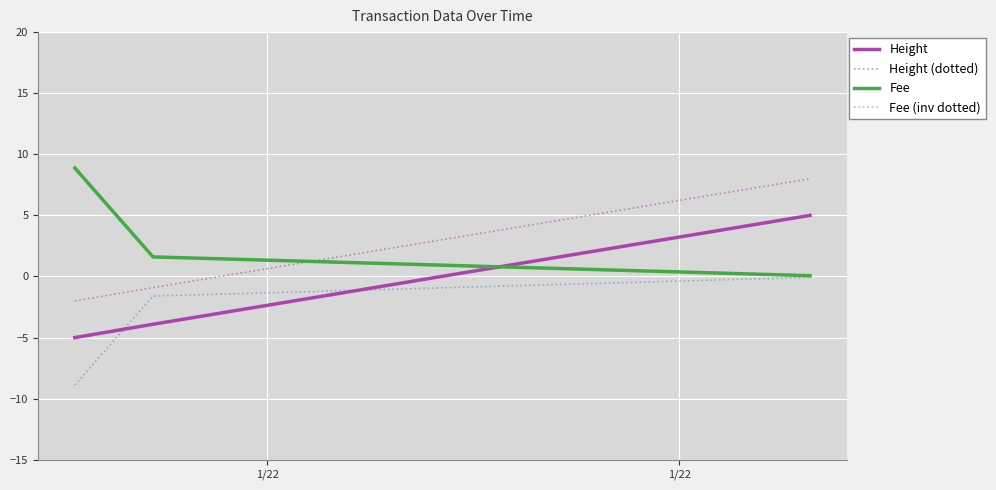

What is the maximum value shown in the chart?

8.9